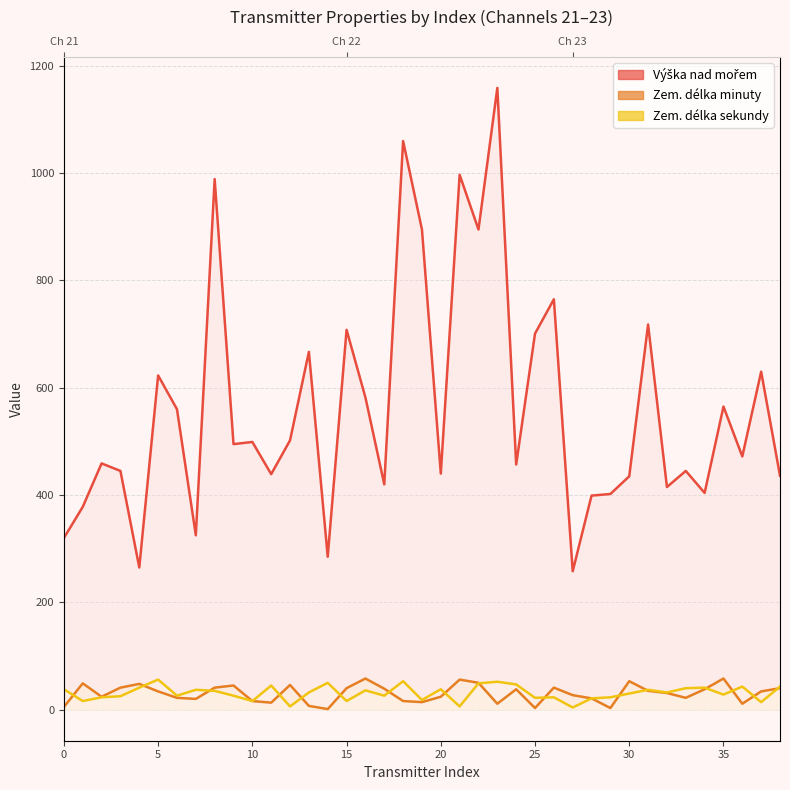

How many lines are shown in the chart?

3